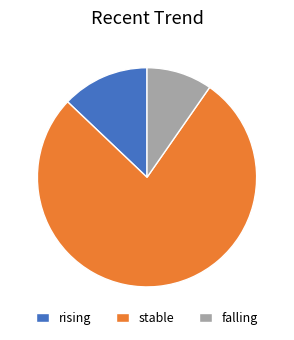

True or false: stable accounts for 77% of the total.

True